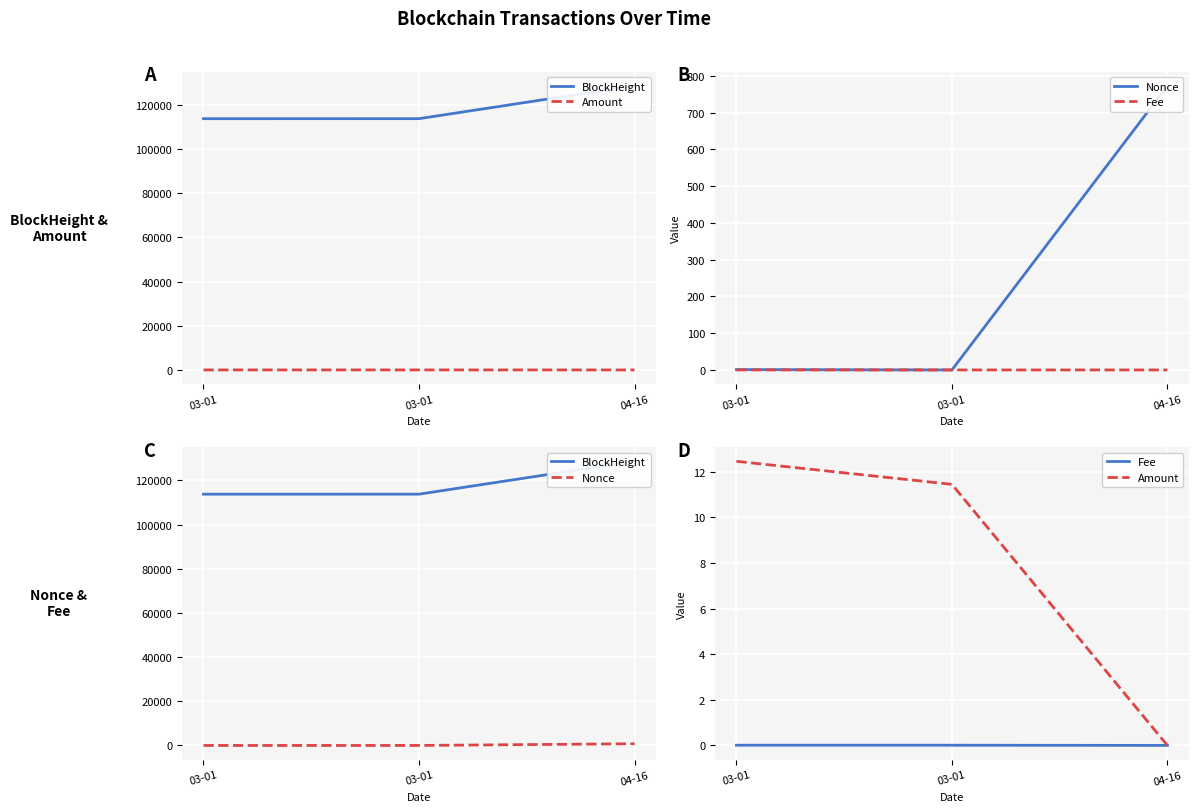

Which series has the largest total across all categories?

BlockHeight